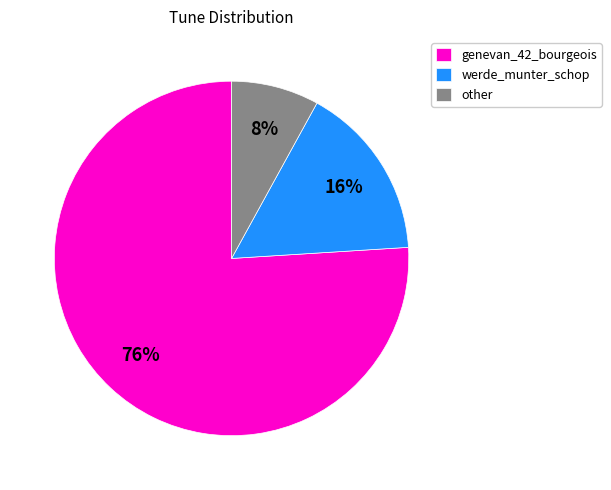

To the nearest percent, what percentage of the pie is other?

8%